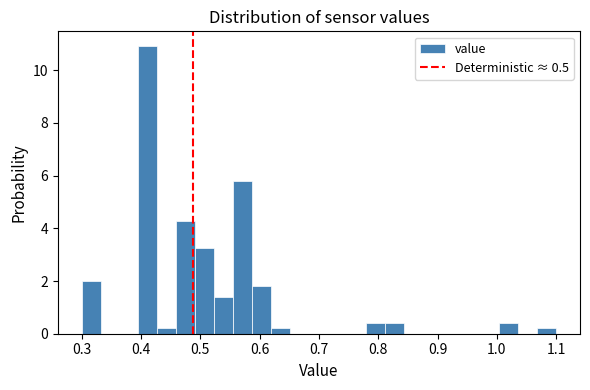

Around what value on the x-axis is the tallest bar? Give the approximate position of its centre, as read against the axis.

0.41